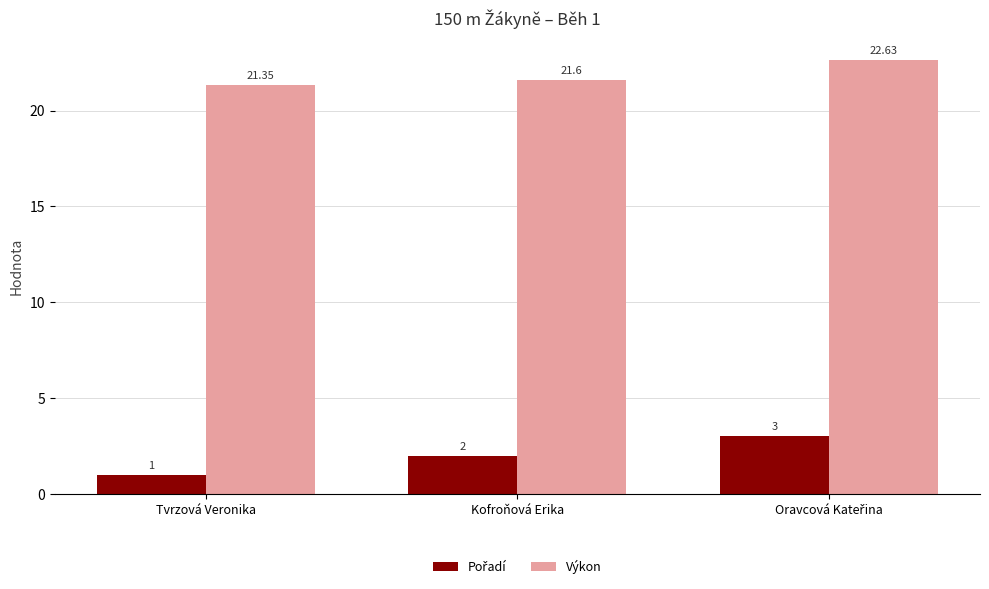

Where is Výkon nearest to the value 21?

Tvrzová Veronika